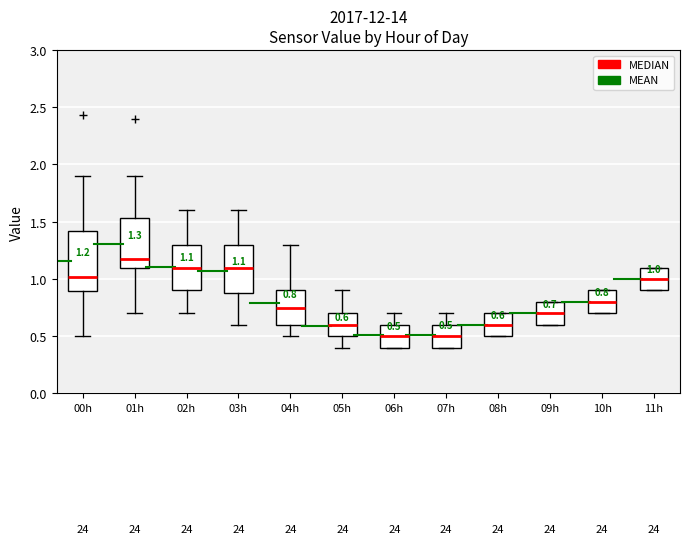

Which box is the tallest, from its lower edge to its upper edge?

00h